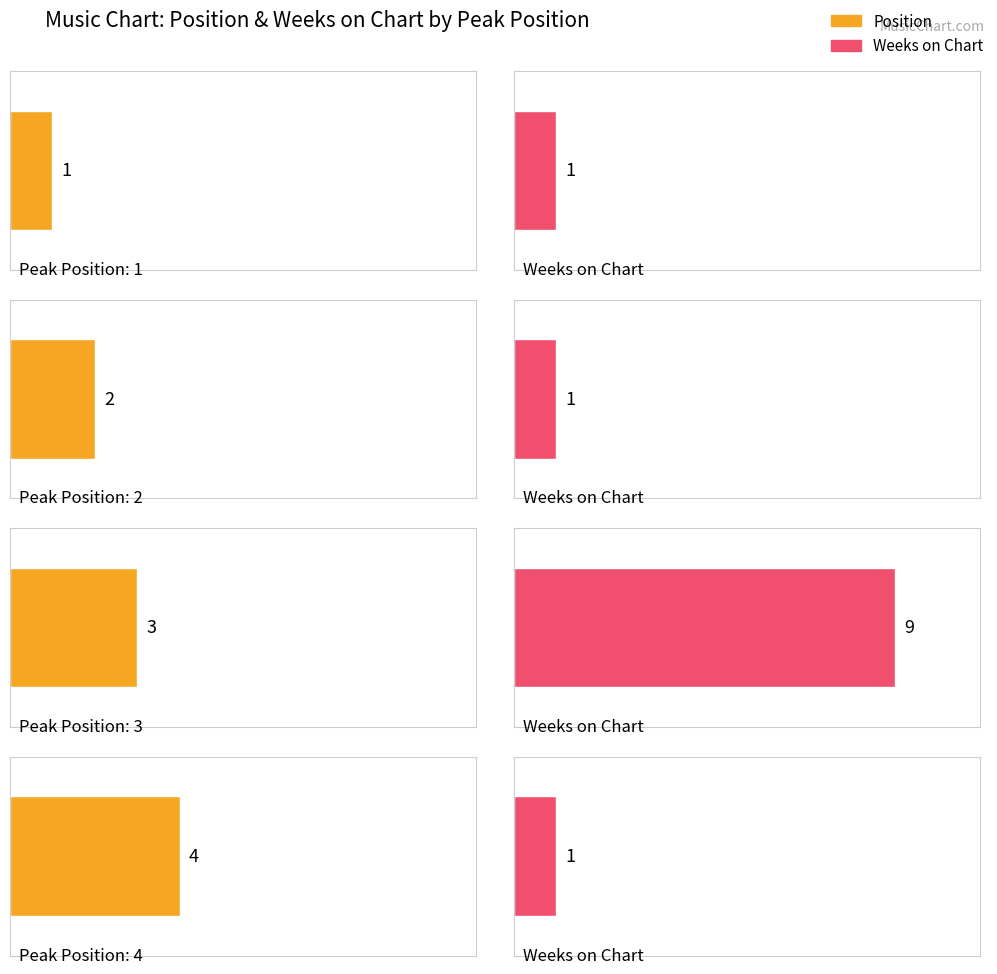

At 3, list the series in order from largest to smallest.

Weeks on Chart, Position